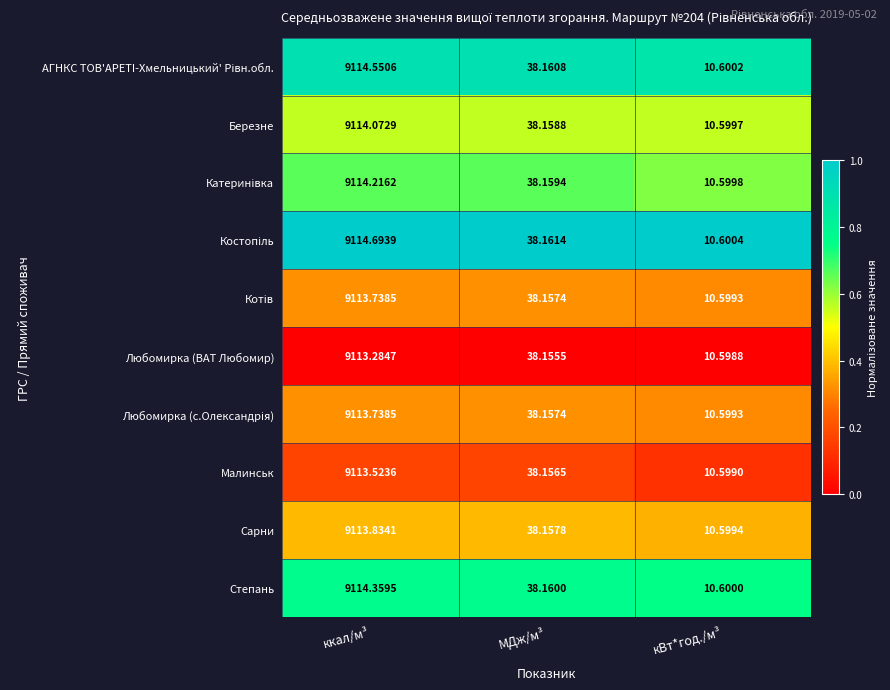

At which label does Любомирка (ВАТ Любомир) reach its minimum?

кВт*год./м³